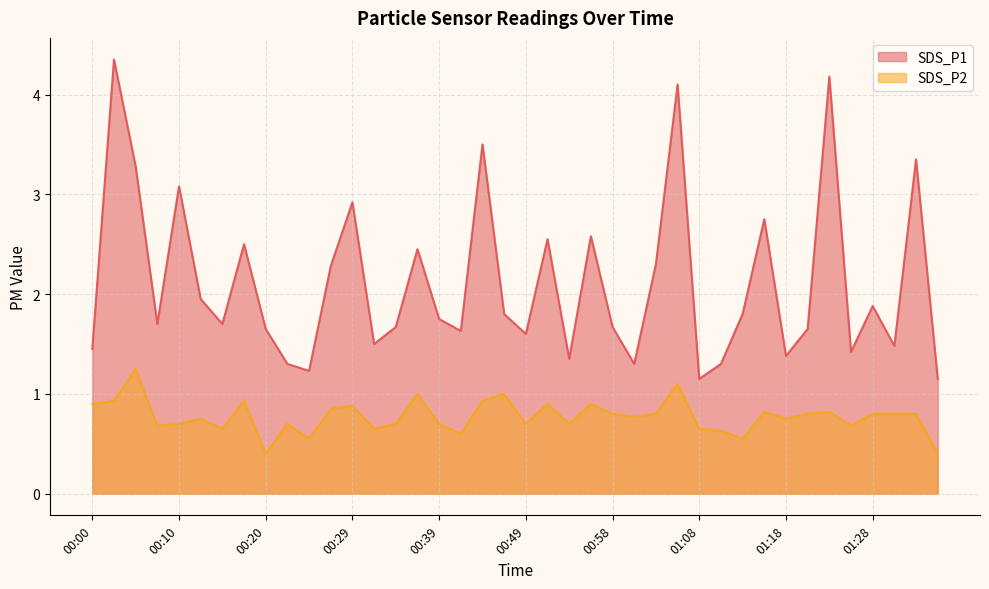

At which category does SDS_P2 reach its first local valley?

00:07